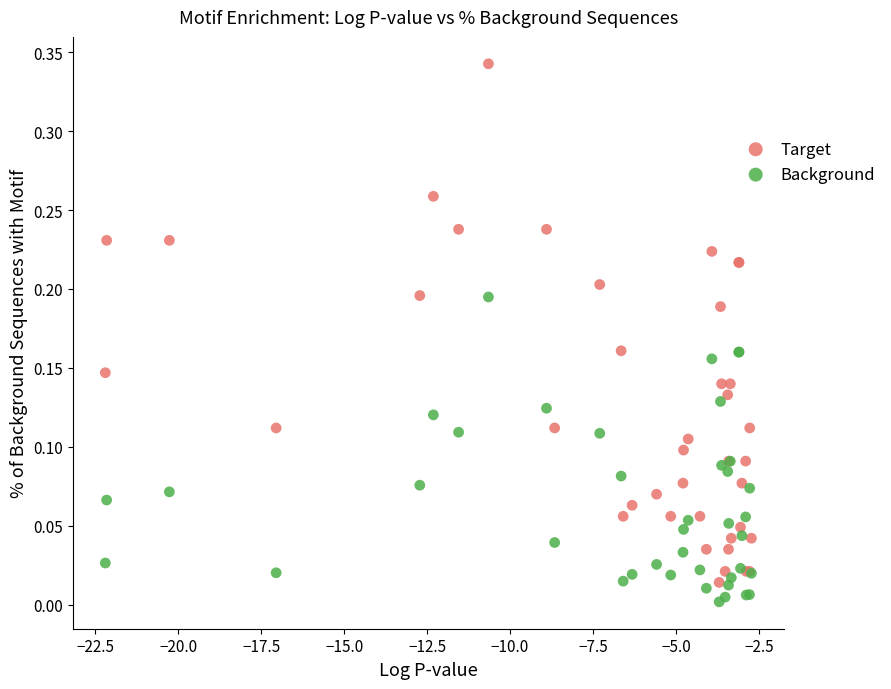

Which series contains the highest Y value?

Target